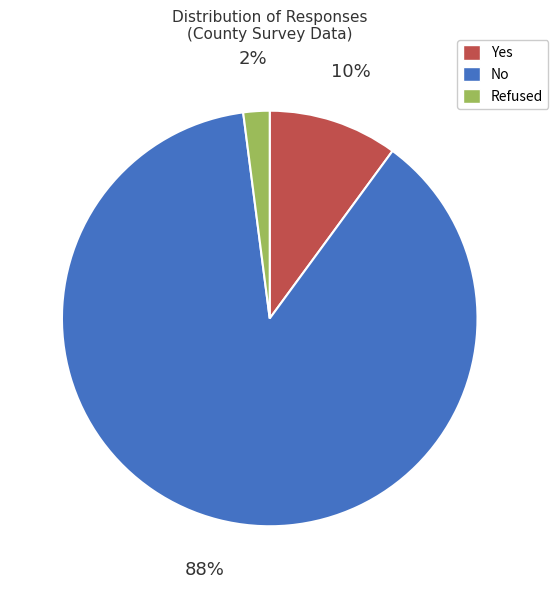

The Yes slice represents 10% of the pie. True or false?

True